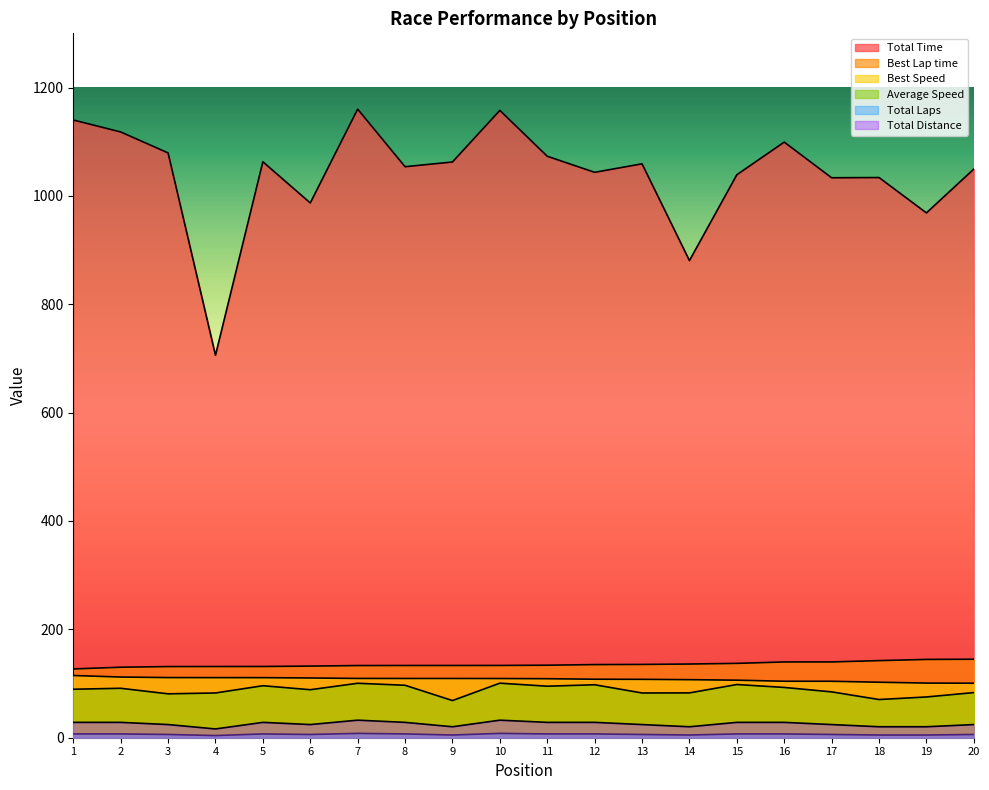

At how many categories does at least one series exceed 979?

17